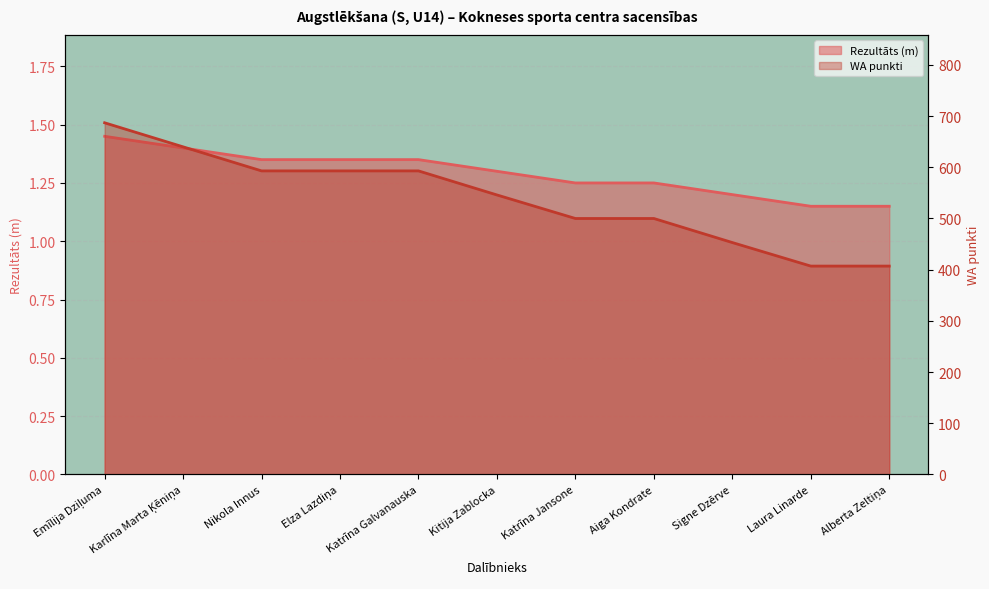

The Rezultāts series shows 0.3 at Signe Dzērve. True or false?

False